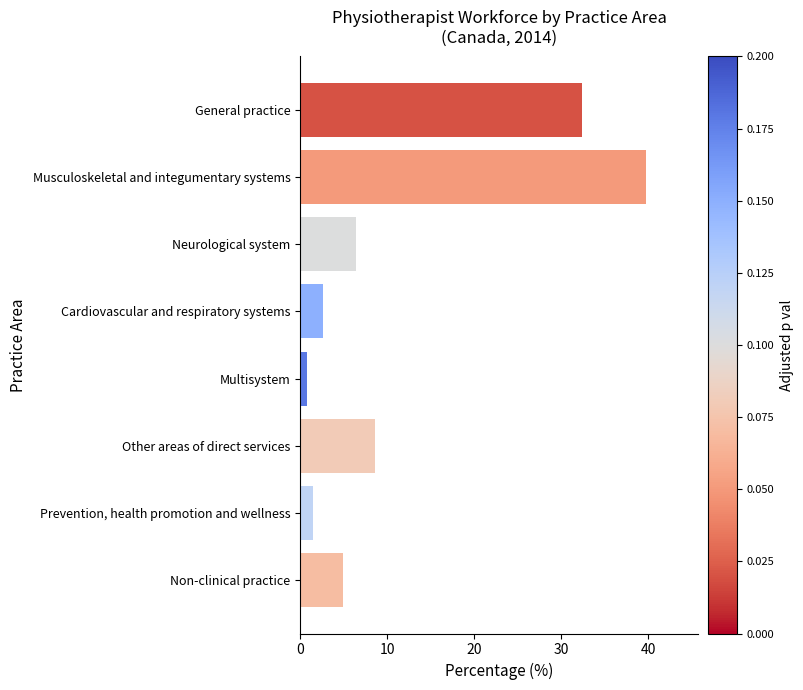

What is the ratio of the value at Musculoskeletal and integumentary systems to the value at Cardiovascular and respiratory systems?

14.9